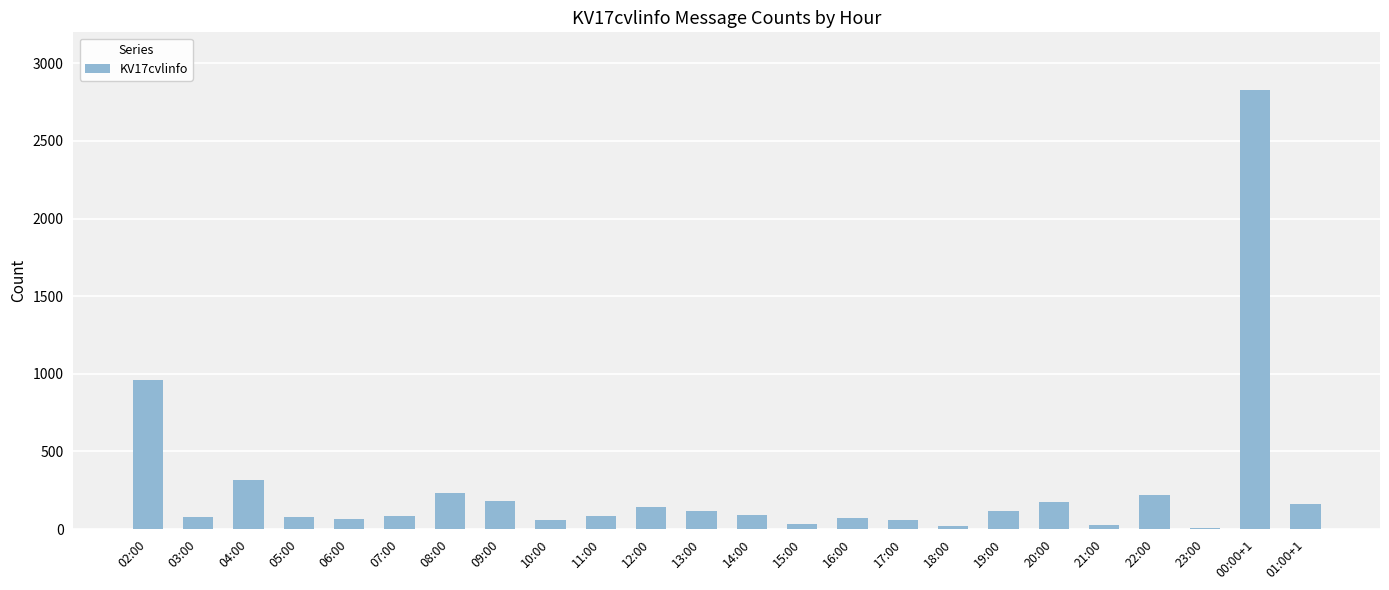

What is the ratio of the value at 20:00 to the value at 00:00+1?

0.1